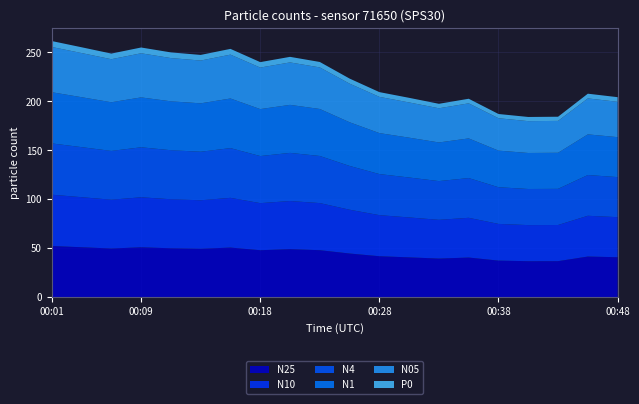

Reading left to right, extract all data points from this chart.

N25: 52.4	51.1	49.8	51.1	50.1	49.5	50.8	48.1	49.2	48.1	44.7	42.0	40.8	39.6	40.6	37.5	36.9	36.9	41.6	40.9
N10: 52.4	51.1	49.8	51.1	50.1	49.5	50.8	48.1	49.2	48.1	44.7	42.0	40.8	39.6	40.6	37.5	36.9	36.9	41.6	40.9
N4: 52.4	51.1	49.8	51.1	50.1	49.5	50.8	48.1	49.2	48.1	44.7	42.0	40.8	39.6	40.6	37.5	36.9	36.9	41.6	40.9
N1: 52.3	51.0	49.7	50.9	49.9	49.4	50.7	48.0	49.0	48.0	44.6	41.9	40.7	39.5	40.5	37.4	36.8	36.8	41.5	40.8
N05: 46.2	45.1	44.0	45.0	44.2	43.7	44.8	42.4	43.4	42.4	39.4	37.0	36.0	34.9	35.8	33.1	32.5	32.6	36.7	36.1
P0: 6.0	5.9	5.8	5.9	5.8	5.7	5.9	5.6	5.7	5.6	5.2	4.8	4.7	4.6	4.7	4.3	4.3	4.3	4.8	4.7